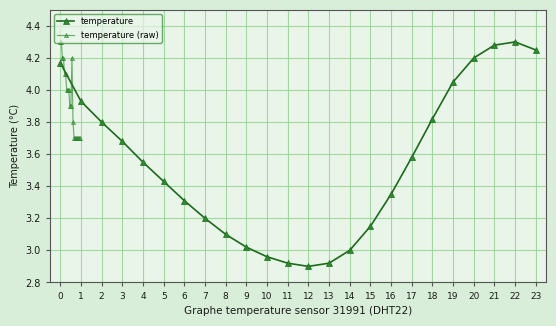

True or false: temperature has a value of 1.8 at 11.

False